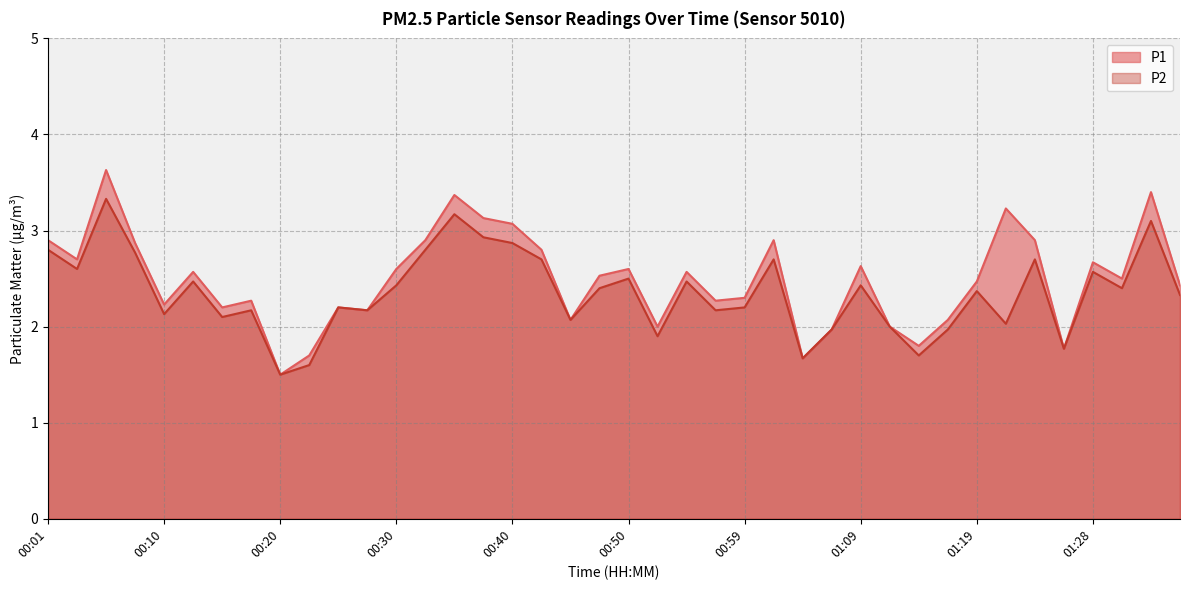

What is the difference between the maximum and minimum values in the P1 series?

2.1